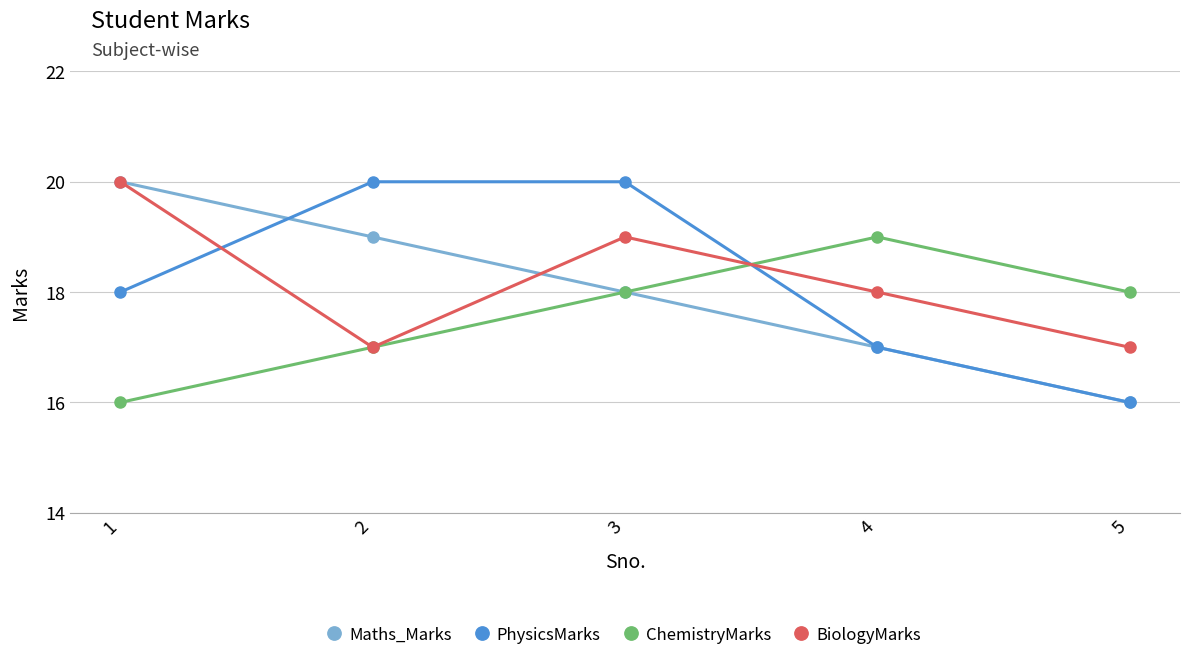

What is the minimum value for BiologyMarks?

17